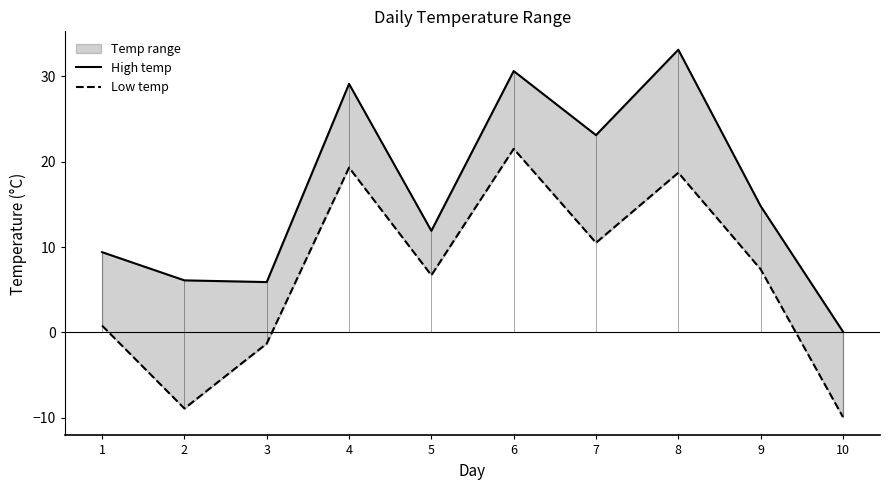

At which label does Low temp reach its minimum?

10